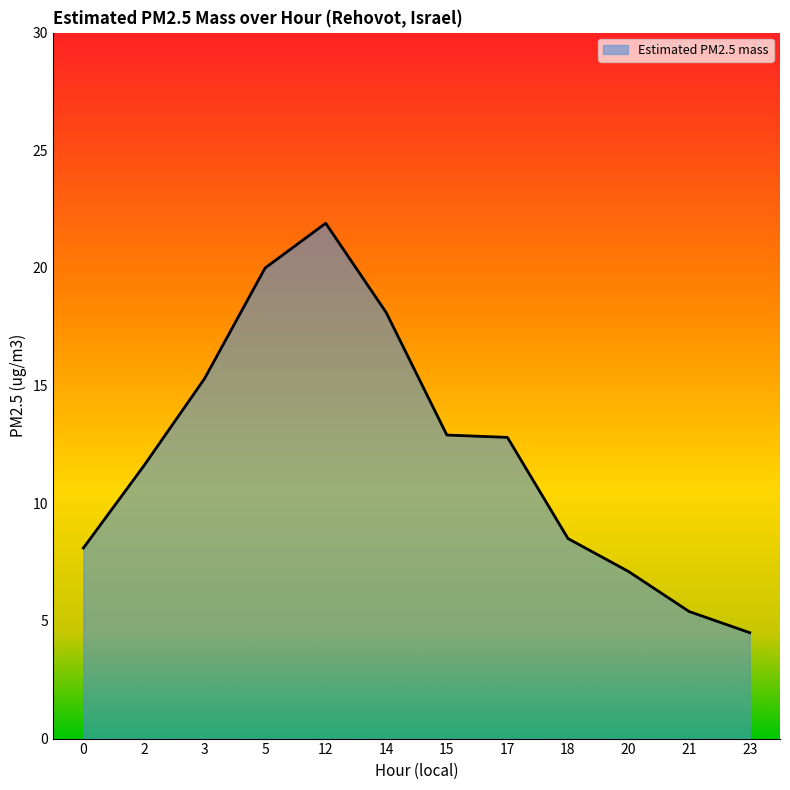

What is the change in value from 3 to 14?

+2.8